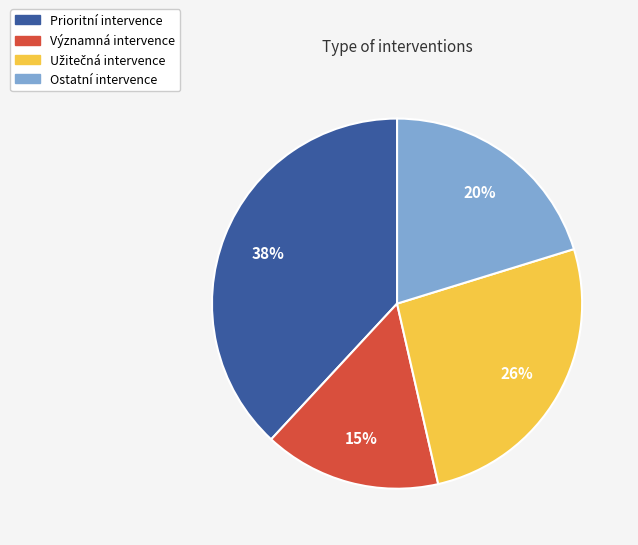

Between Prioritní intervence and Ostatní intervence, which is larger?

Prioritní intervence